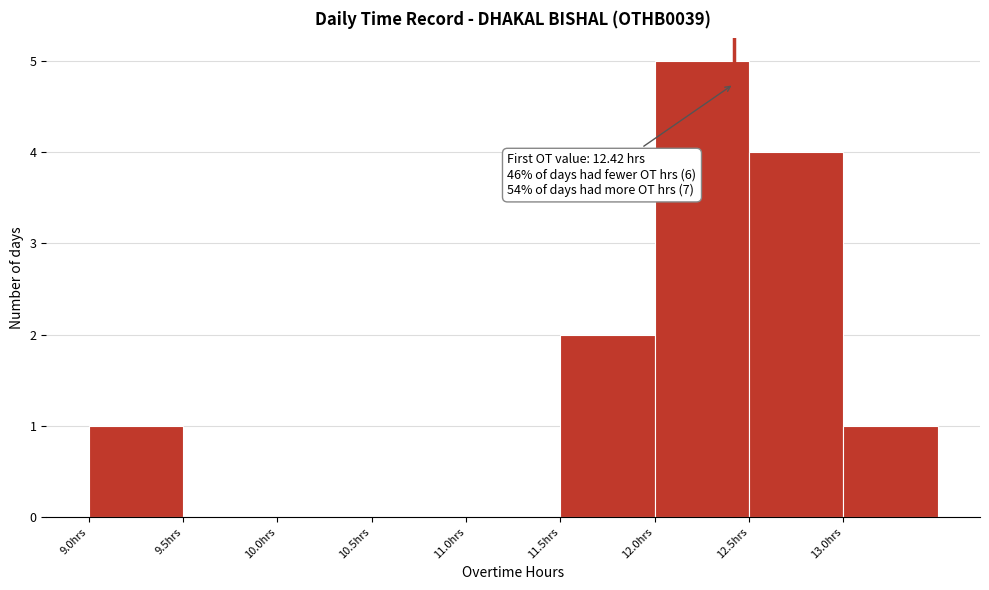

Which range on the x-axis has the tallest bar?

12.0 to 12.5